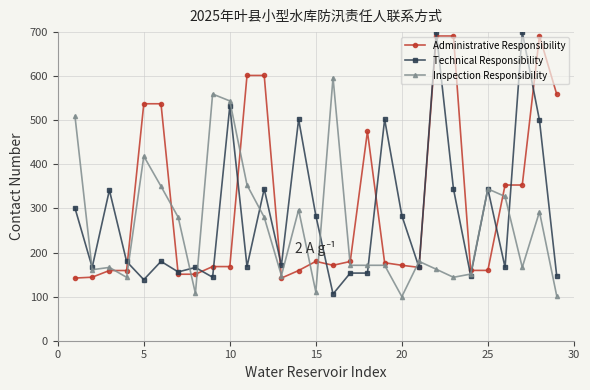

What is the difference between the second highest and second lowest values in the Technical Responsibility series?

561.5